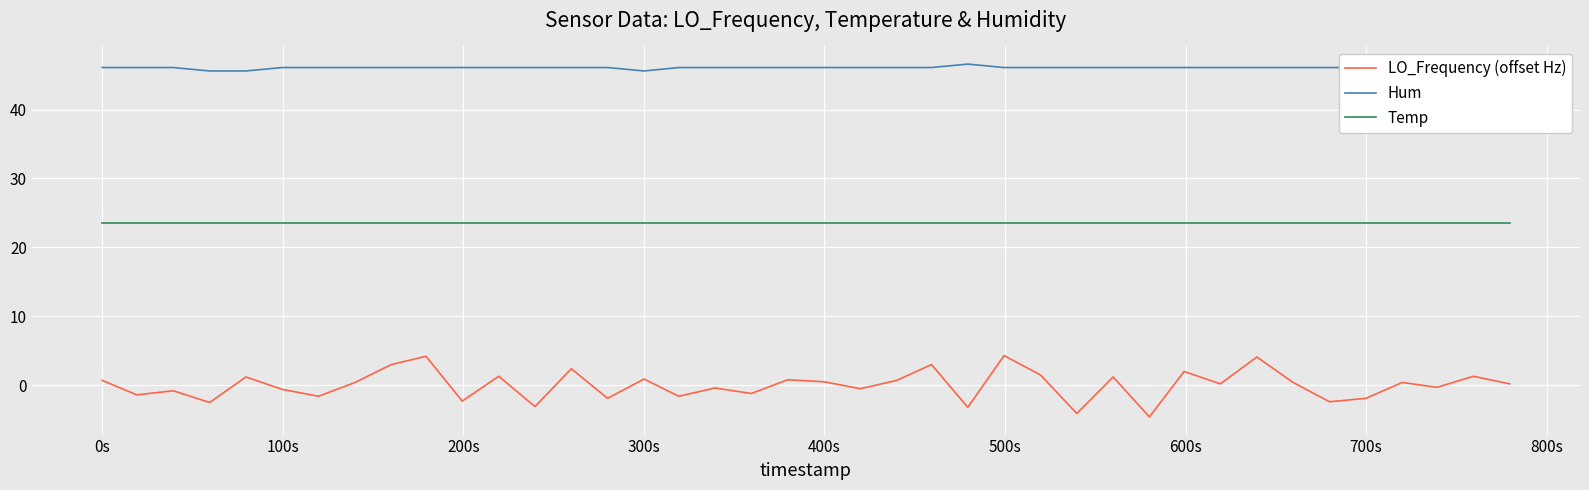

Which series has the widest spread of values?

LO_Frequency (offset Hz)